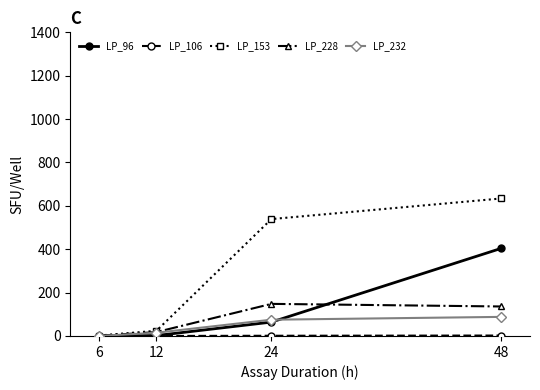

Where is the first local maximum for LP_228?

24